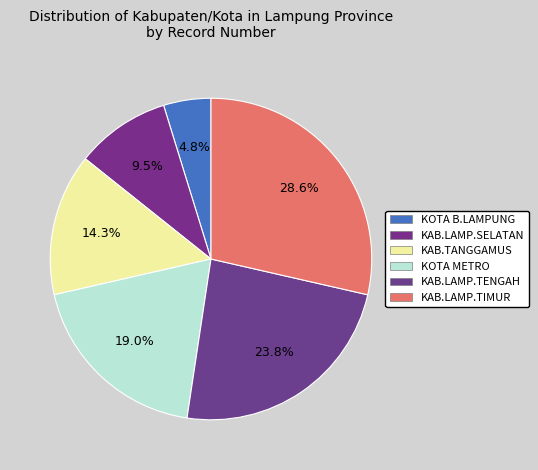

Approximately how many times larger is the value at KOTA B.LAMPUNG compared to KOTA METRO?

0.2